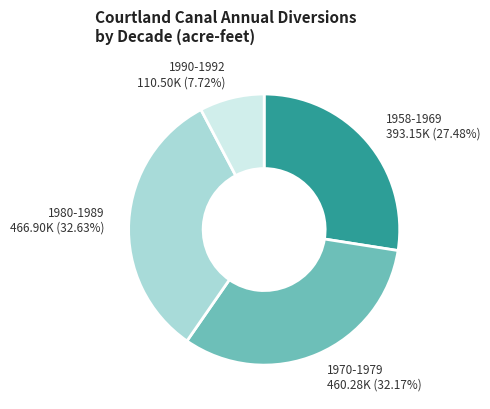

Is there a majority slice in this chart?

No